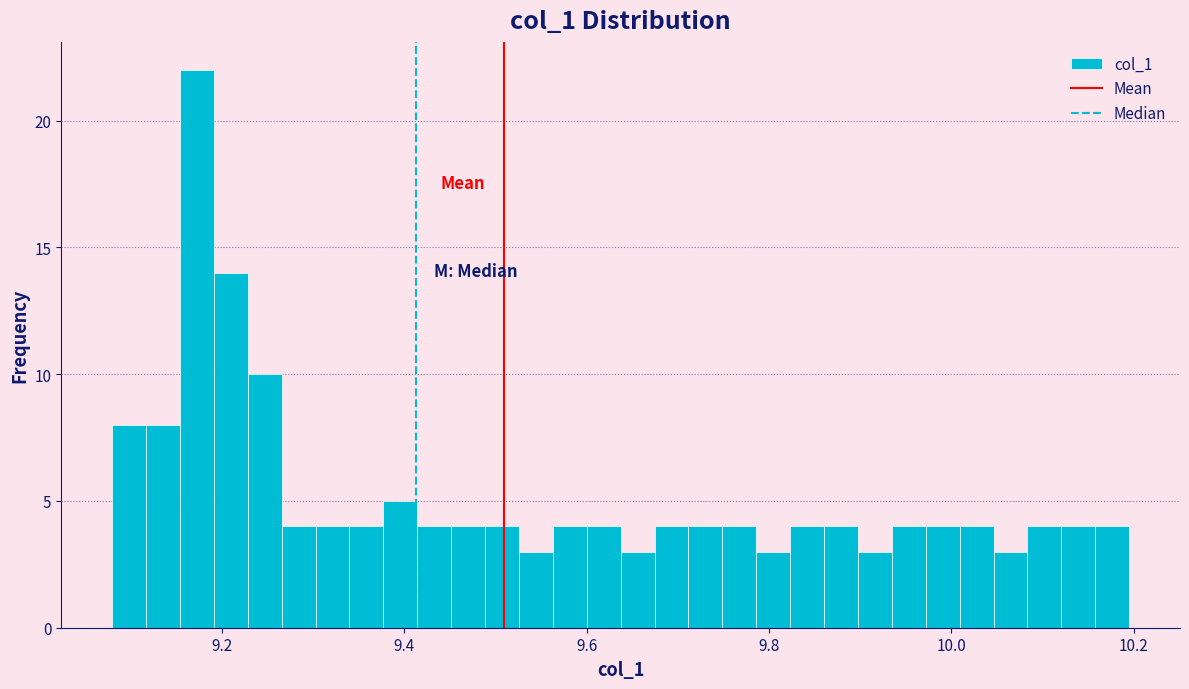

Around what value on the x-axis is the tallest bar? Give the approximate position of its centre, as read against the axis.

9.18